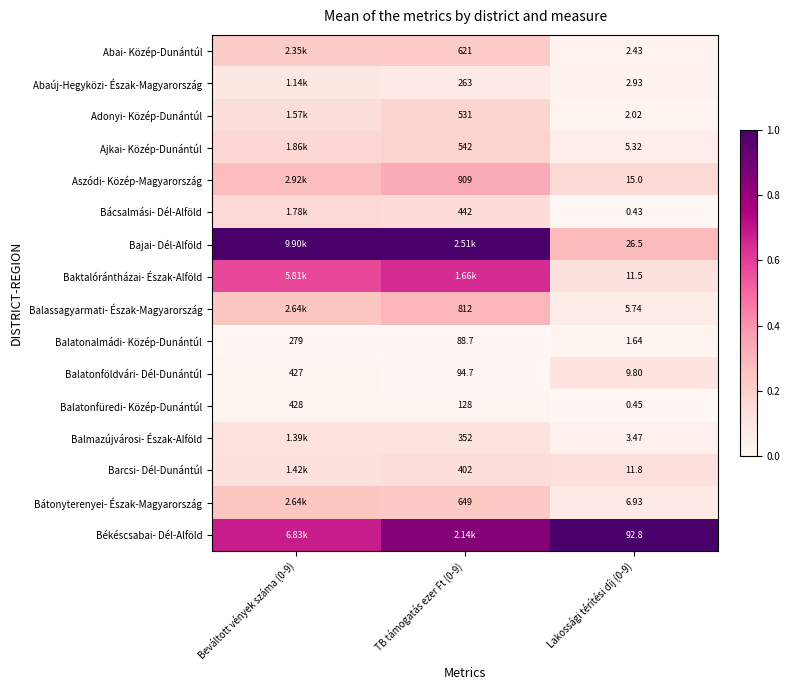

Is the value of Balatonfüredi- Közép-Dunántúl at Lakossági térítési díj (0-9) greater than the value of Abaúj-Hegyközi- Észak-Magyarország at Lakossági térítési díj (0-9)?

No